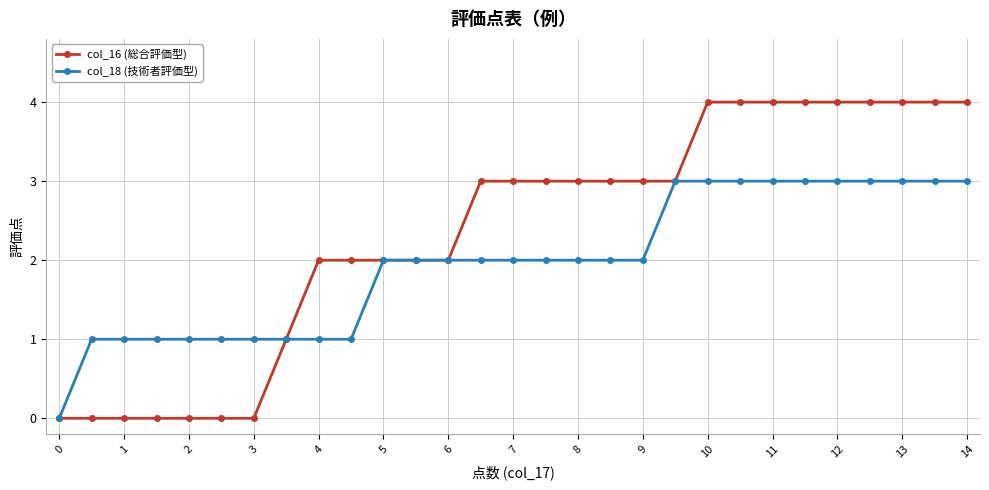

What is the value of the col_16 (総合評価型) point at the 20th from the left?

3